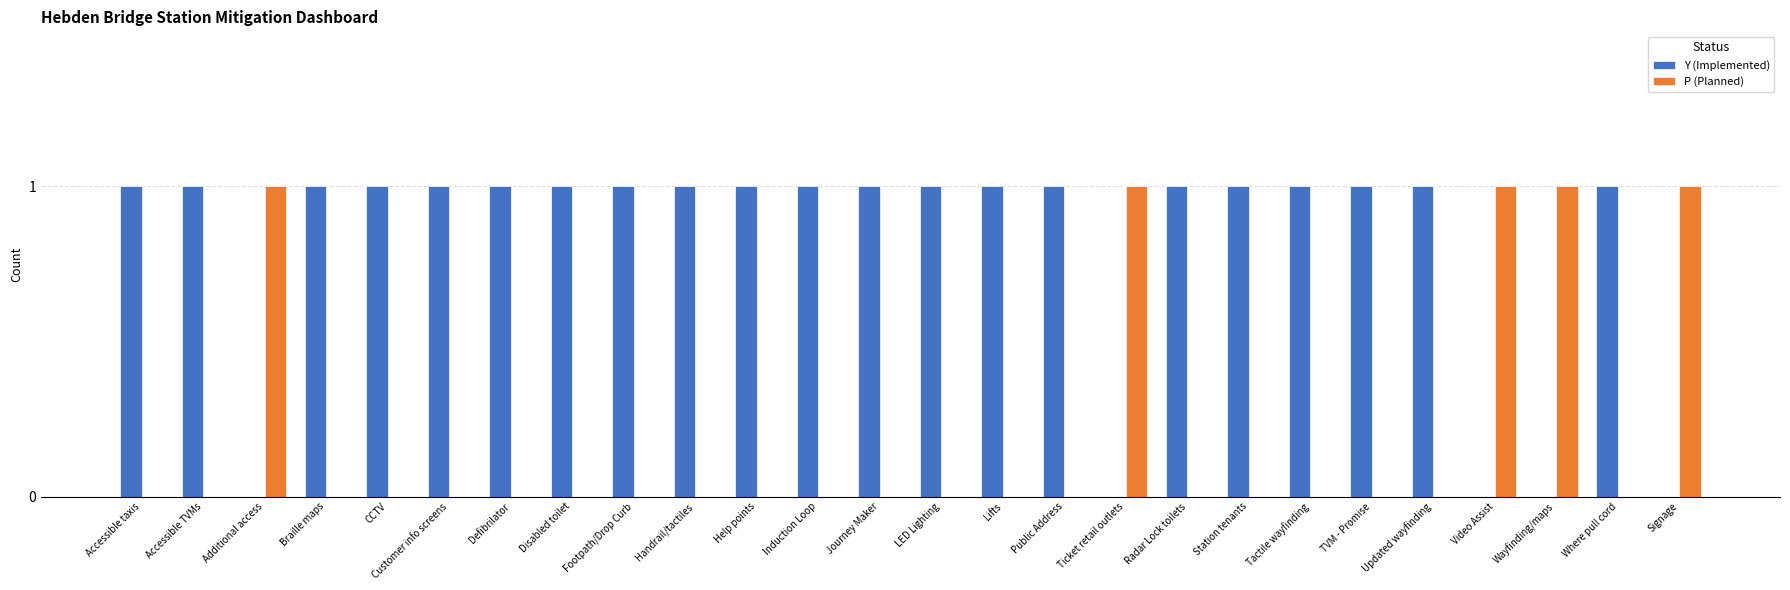

What is the sum of the P (Planned) values at Ticket retail outlets and Accessible taxis?

1